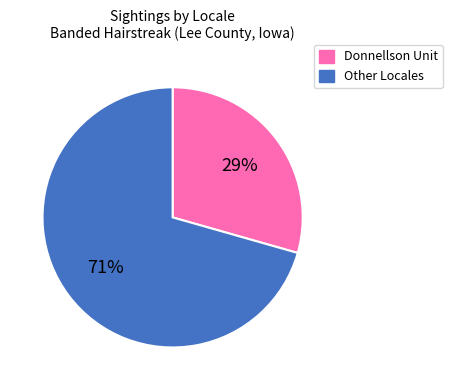

To the nearest percent, what is the average slice percentage?

50%